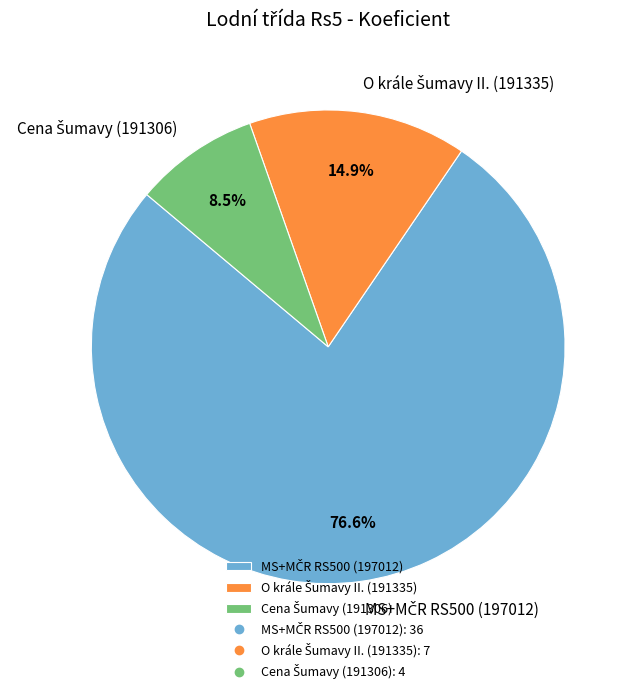

Does any single category account for the majority?

Yes